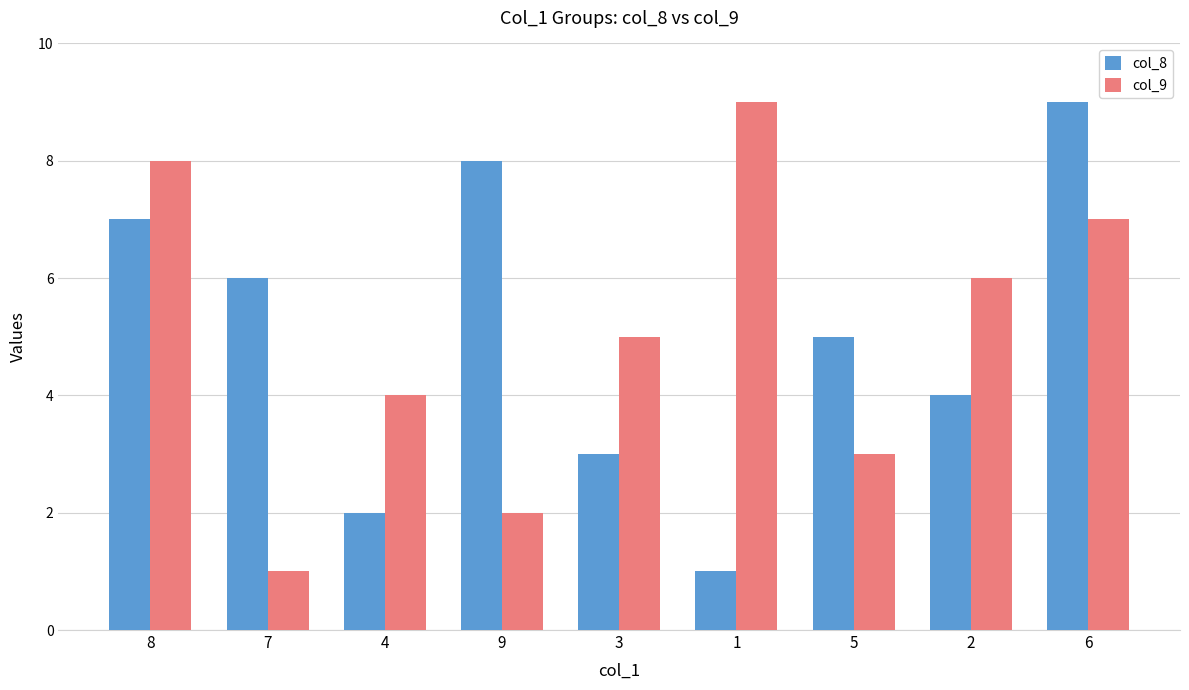

Does the chart contain stacked bars?

No